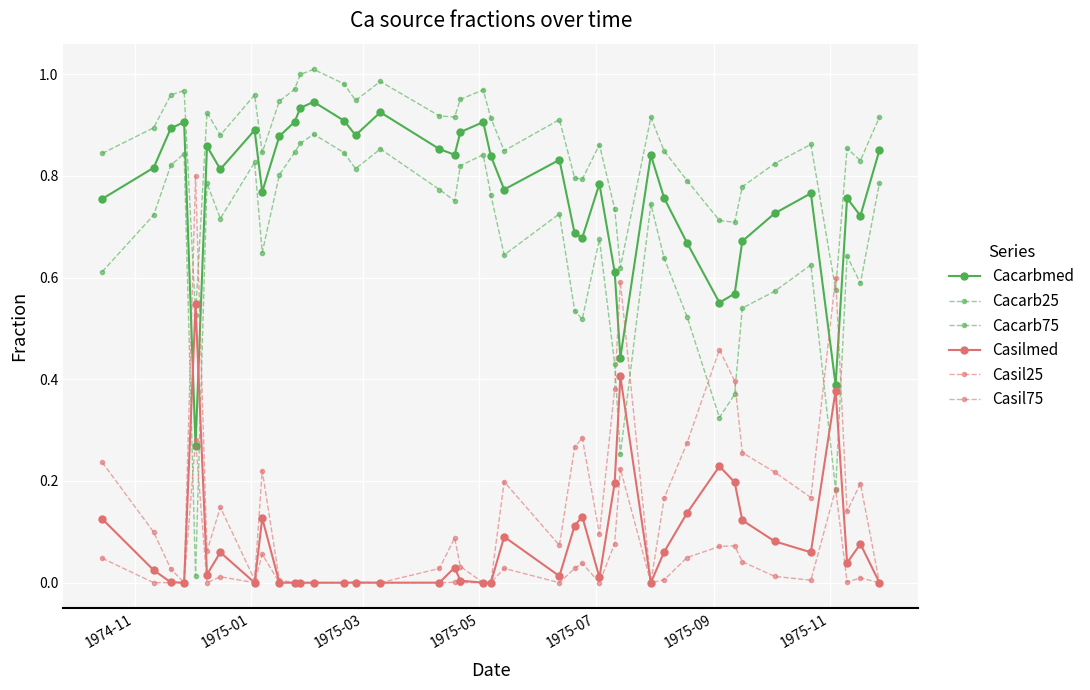

In Casil75, how many points are lower than both neighbors (excluding endpoints)?

11